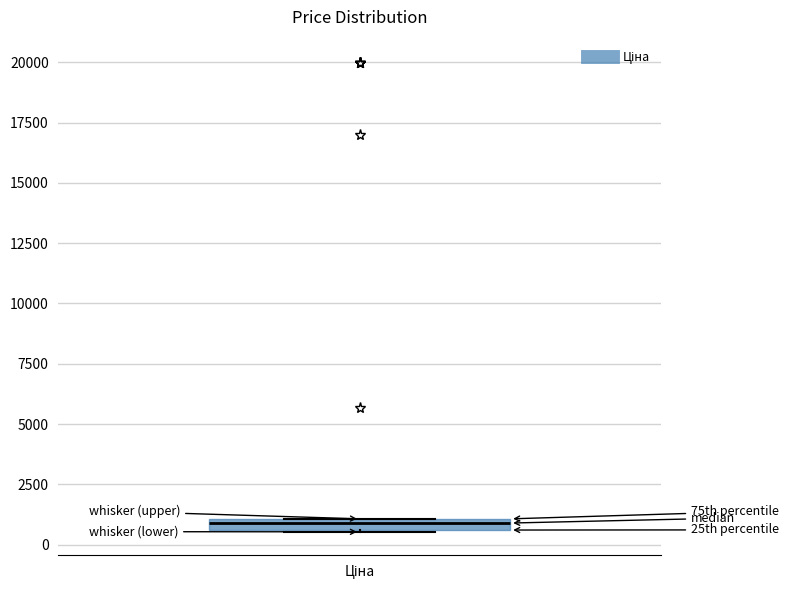

Where is the upper edge of the box for Ціна on the y-axis? The values are not printed on the chart, so give them approximately, as read against the axis.

1000